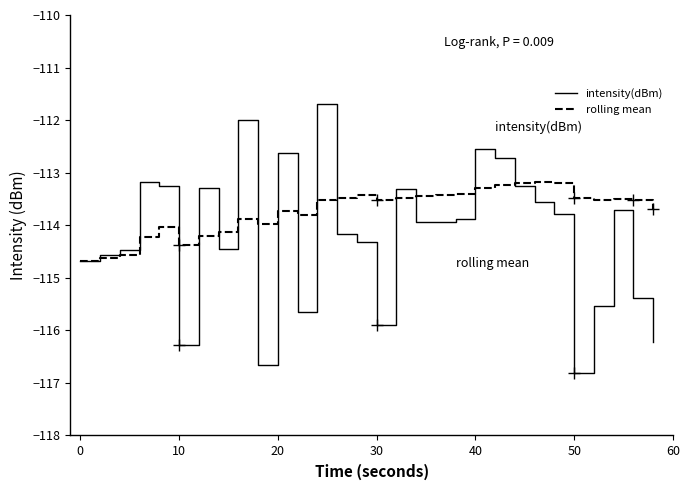

Which series has the largest total across all categories?

rolling mean